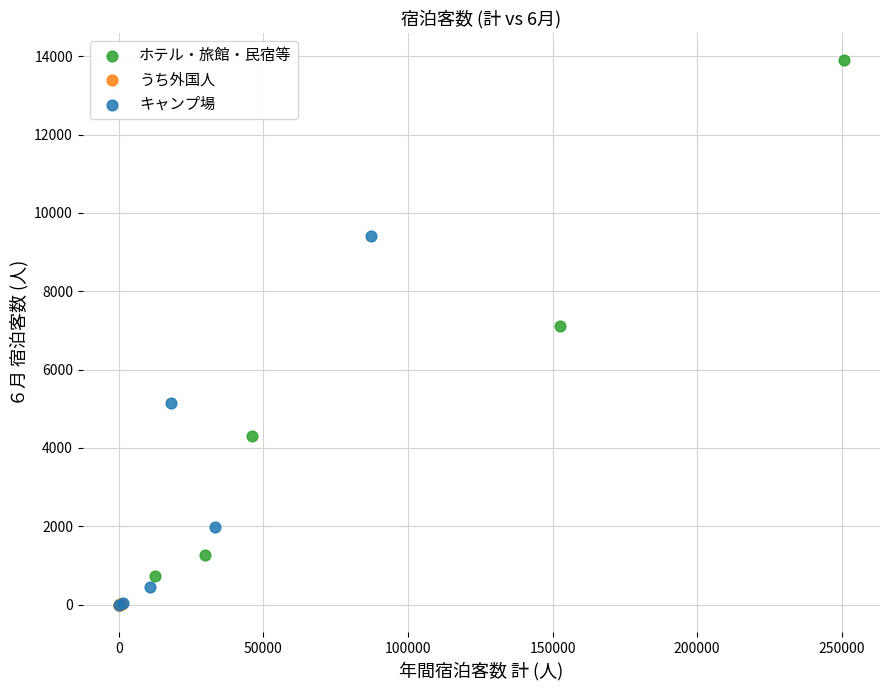

What are all the series names shown in the legend?

ホテル・旅館・民宿等, うち外国人, キャンプ場